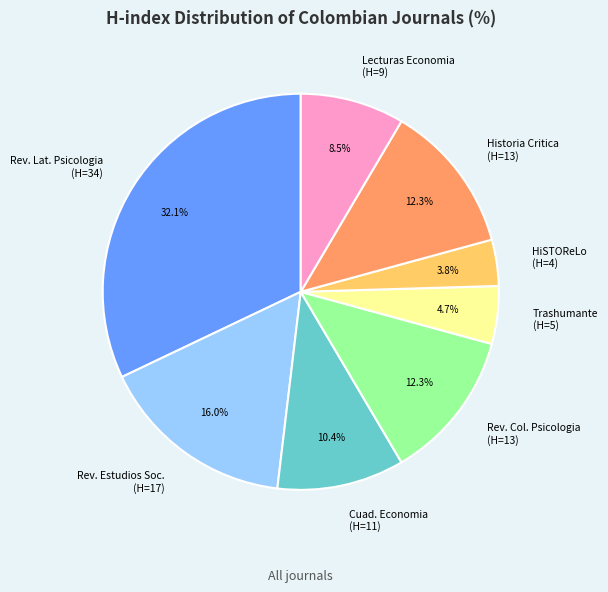

Combined, do Rev. Lat. Psicologia (H=34) and Cuad. Economia (H=11) account for over 50%?

No